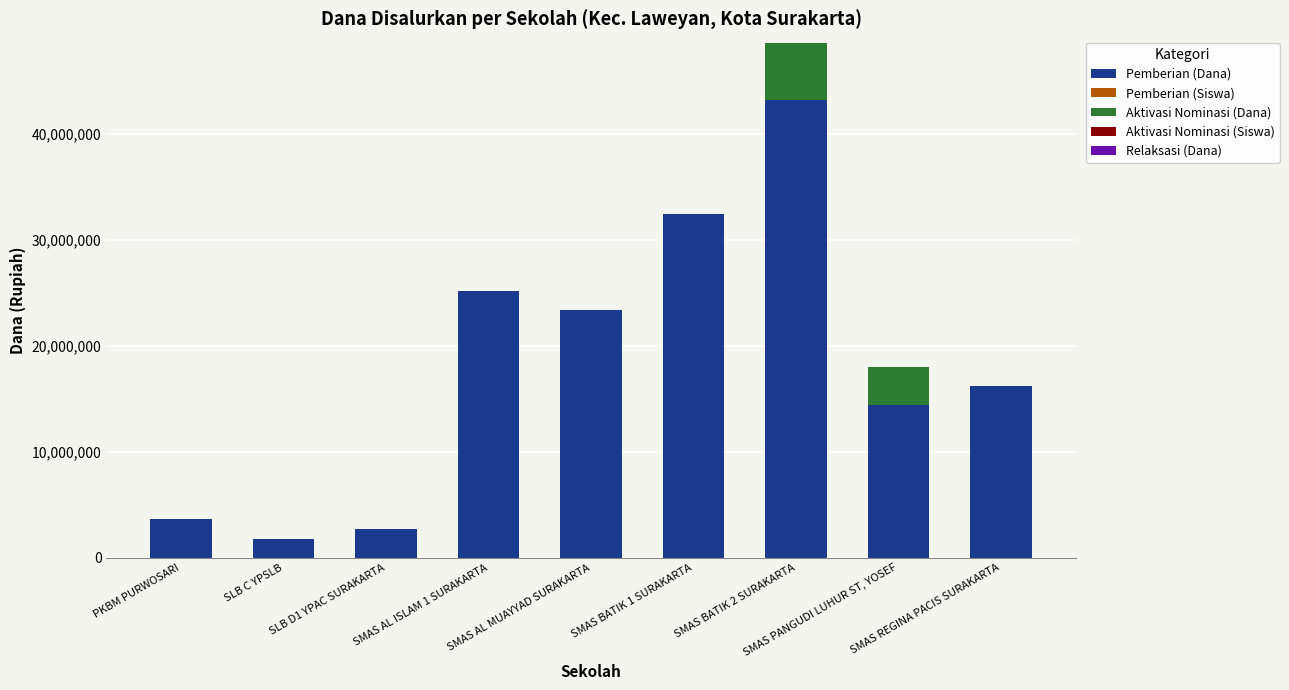

True or false: Aktivasi Nominasi (Dana) has a value of -3774513 at SMAS AL ISLAM 1 SURAKARTA.

False